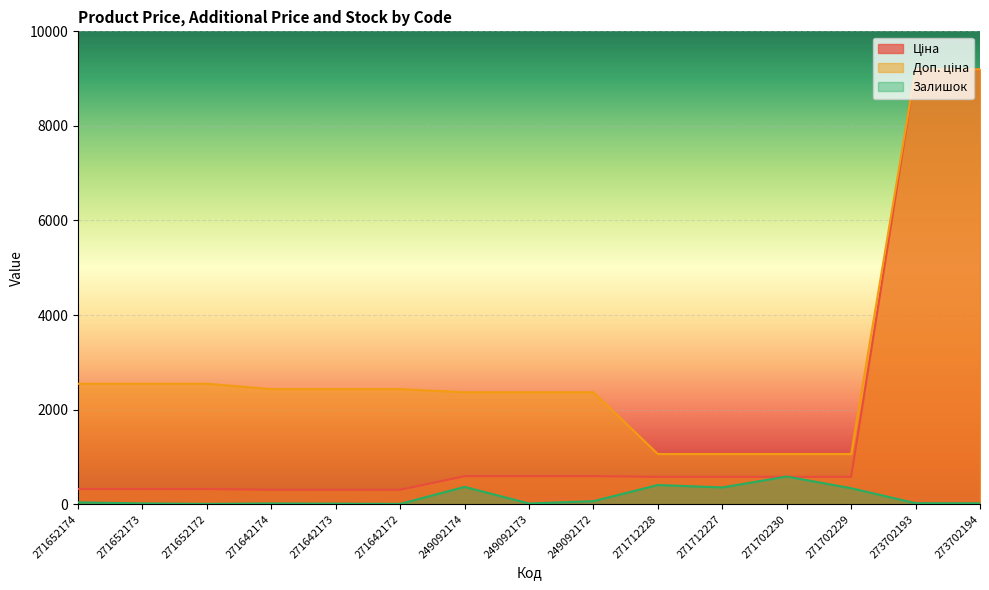

Count the number of categories in the chart.

15